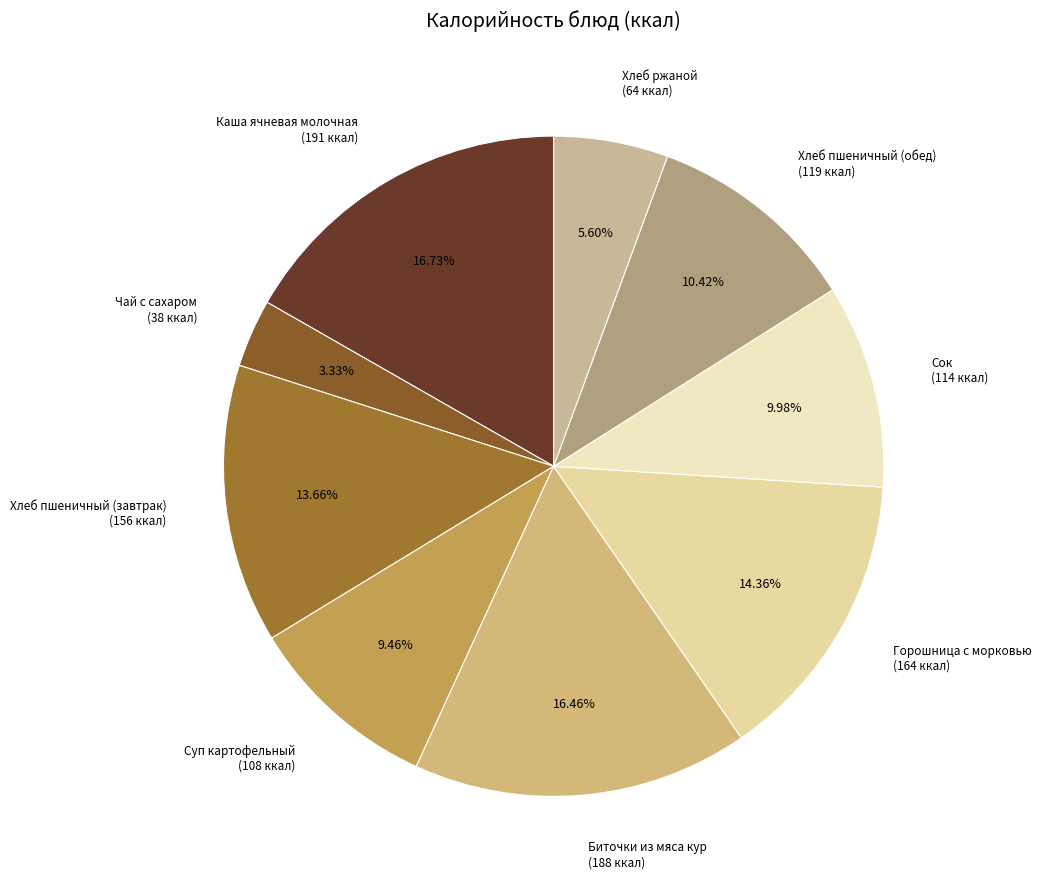

Does Хлеб пшеничный (обед) (119 ккал) represent more than half of the total?

No